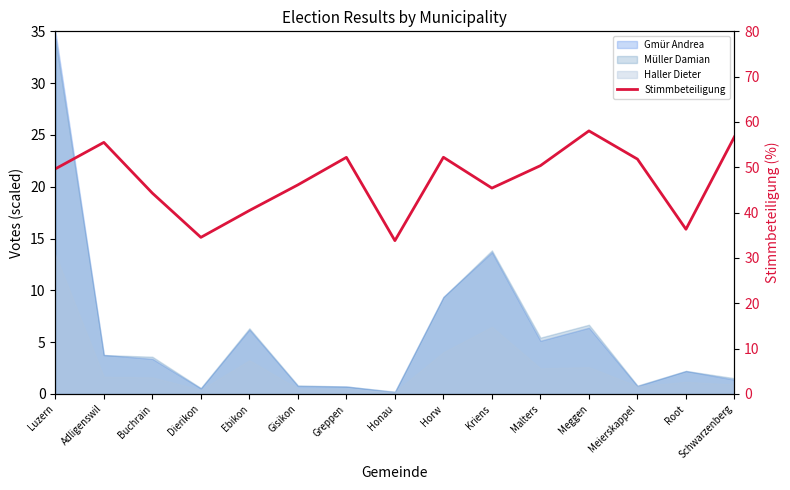

What is the label of the 6th point from the left?

Gisikon